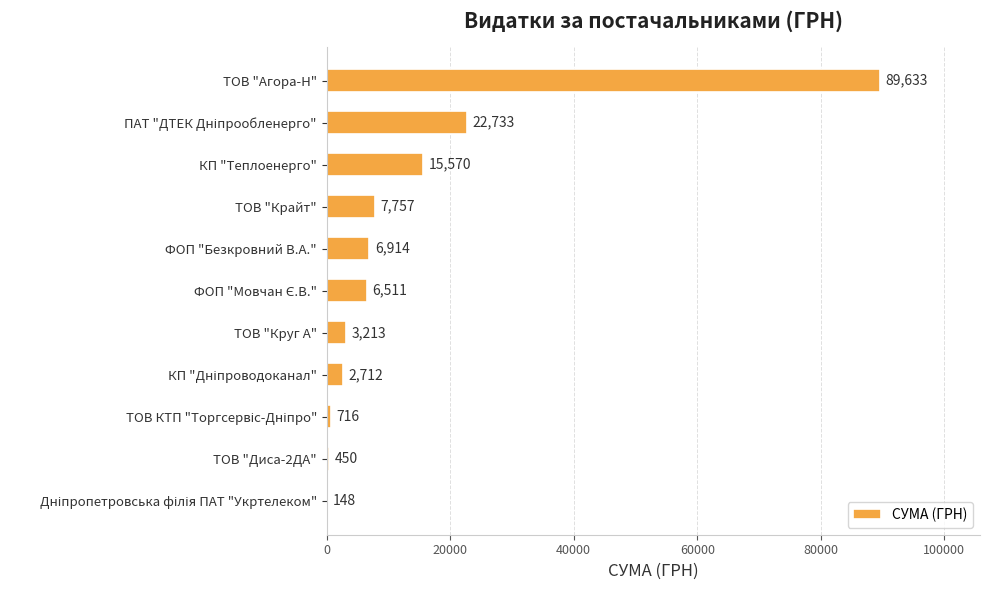

What is the ratio of the value at ТОВ "Агора-Н" to the value at ФОП "Безкровний В.А."?

13.0